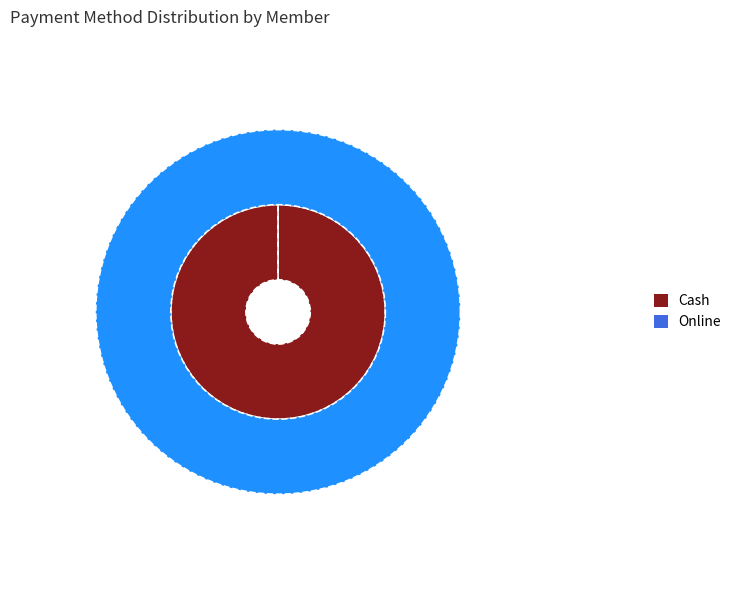

Which series has the largest range (max minus min)?

Cash